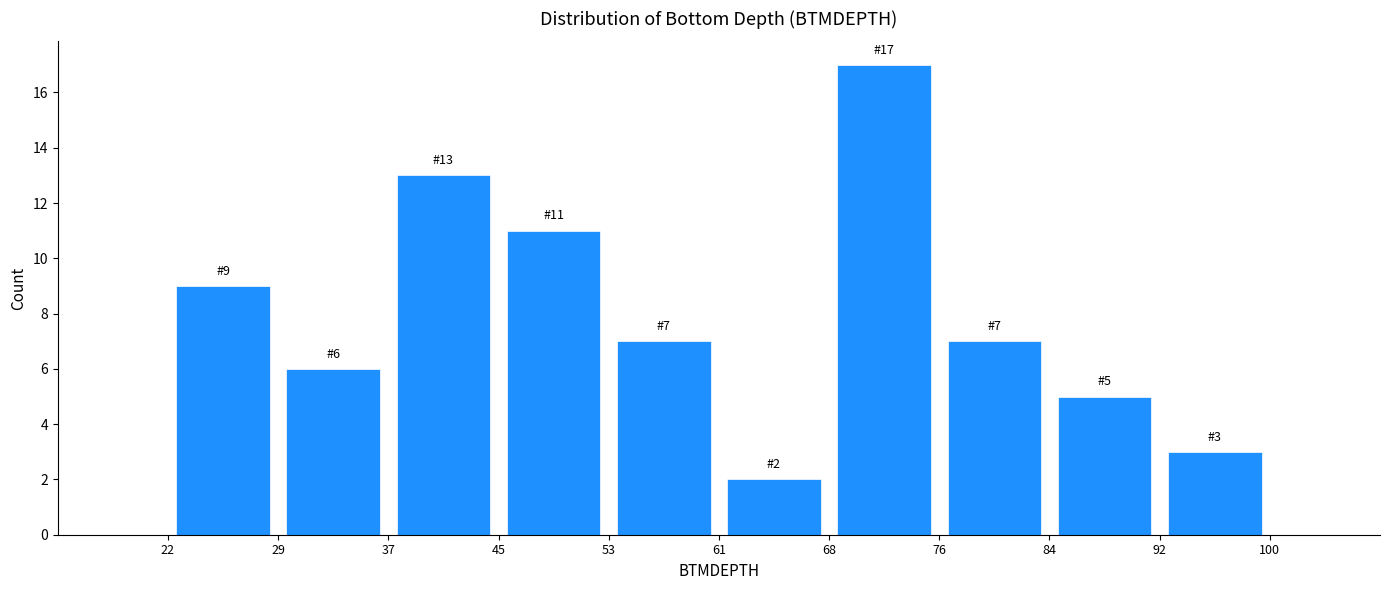

Which range on the x-axis has the tallest bar?

68 to 76